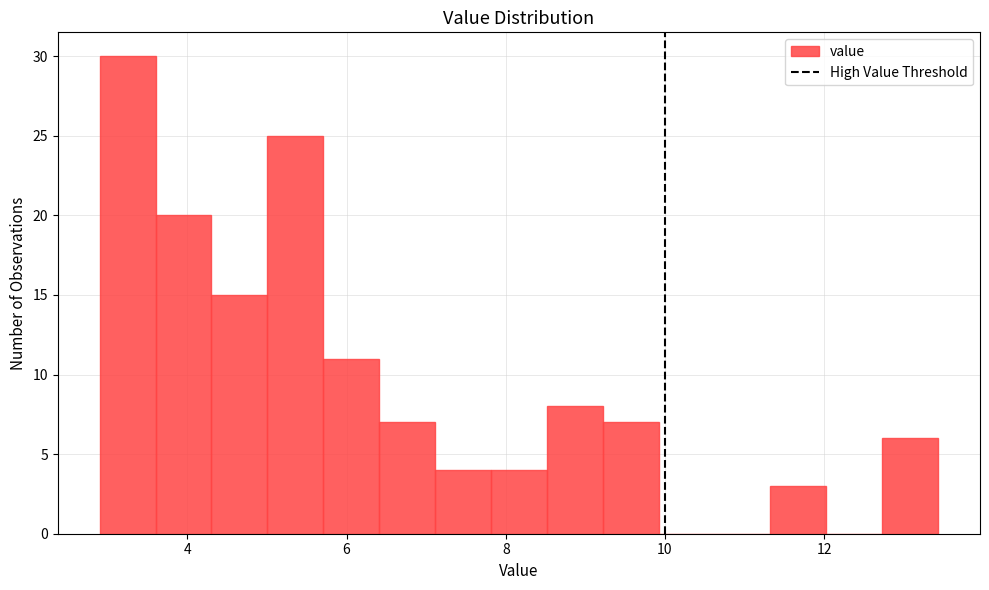

Read against the x-axis, roughly where is the centre of the tallest bar?

3.2